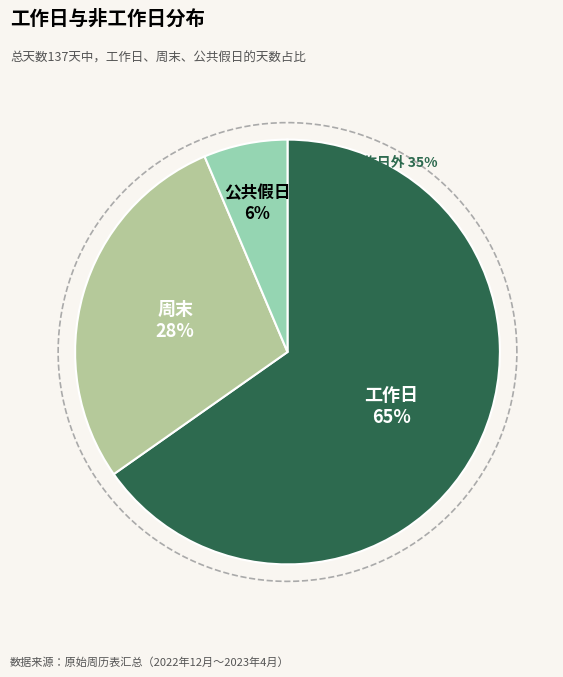

To the nearest percent, what percentage of the pie is 周末?

28%